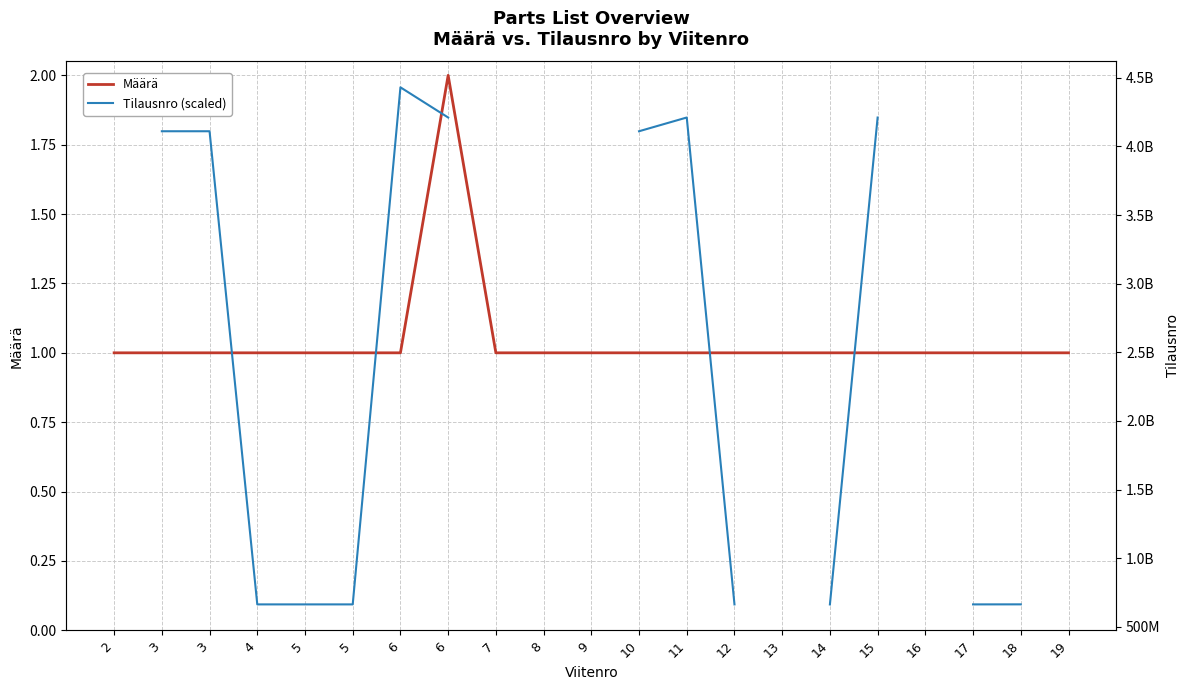

Is the value of Määrä at 19 greater than the value of Tilausnro (scaled) at 5?

No